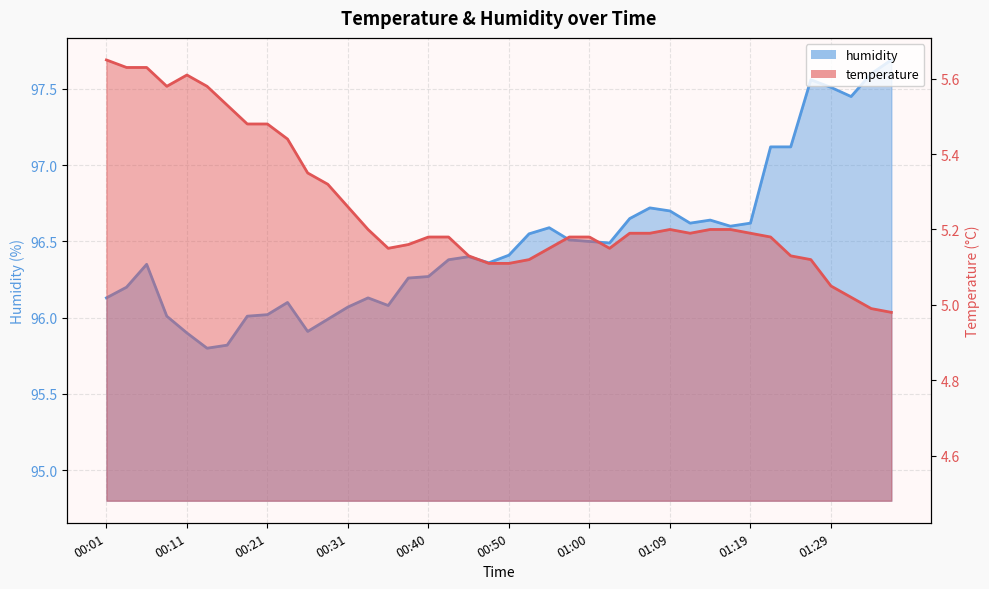

How many values in the humidity series exceed 96?

35